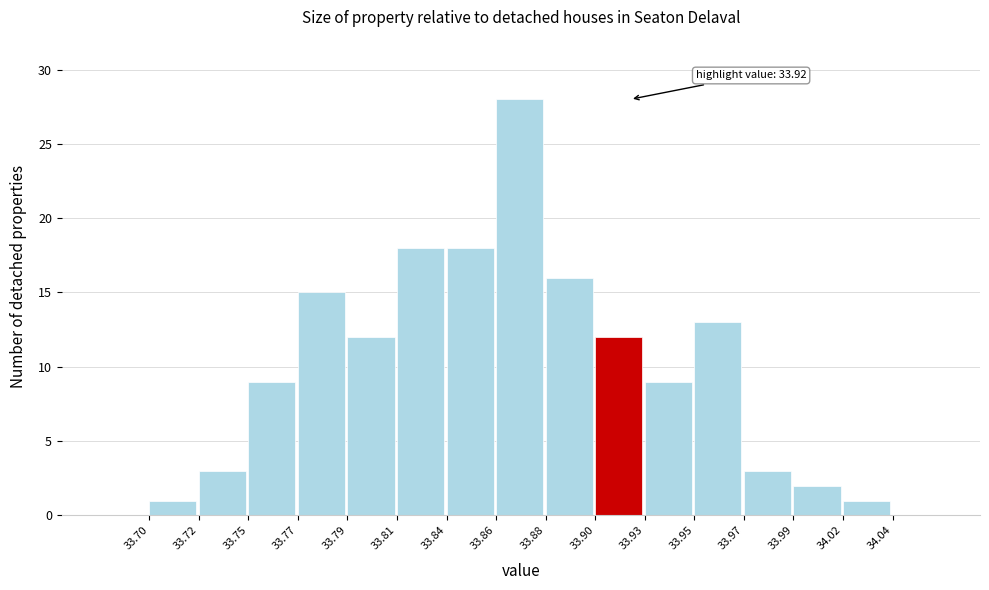

Reading left to right, transcribe all the data shown in this chart.

33.70=1	33.72=3	33.75=9	33.77=15	33.79=12	33.81=18	33.84=18	33.86=28	33.88=16	33.90=12	33.93=9	33.95=13	33.97=3	33.99=2	34.02=1